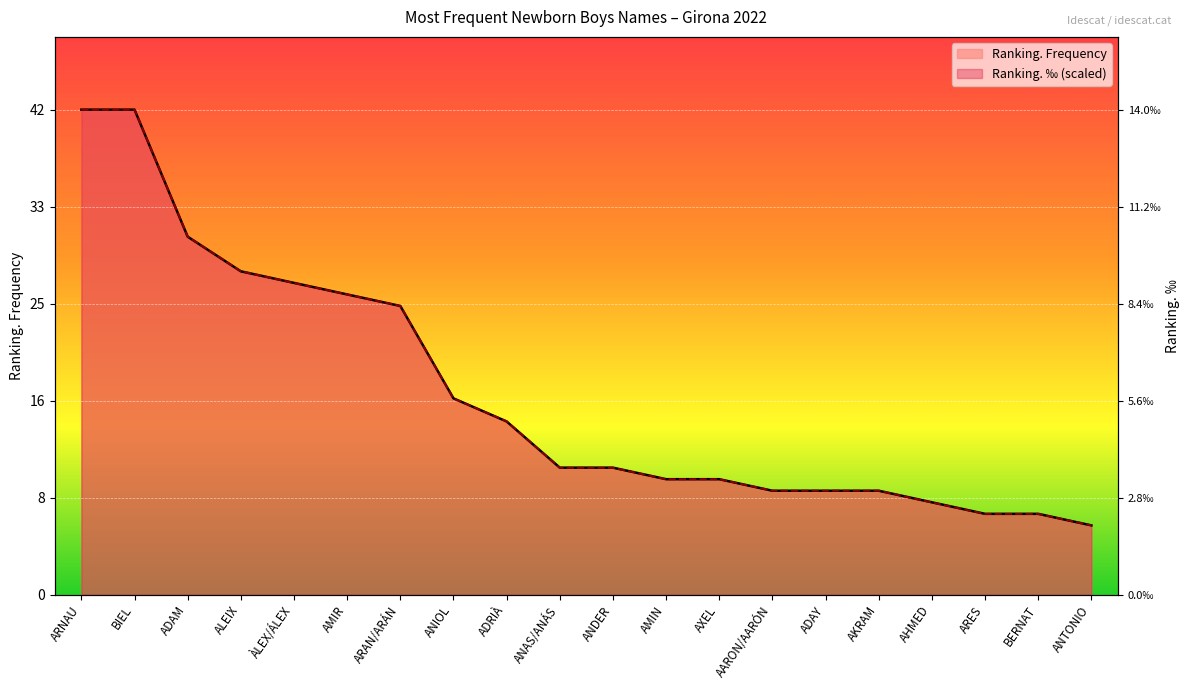

True or false: Ranking. Frequency has more than 1 interior local peaks.

False